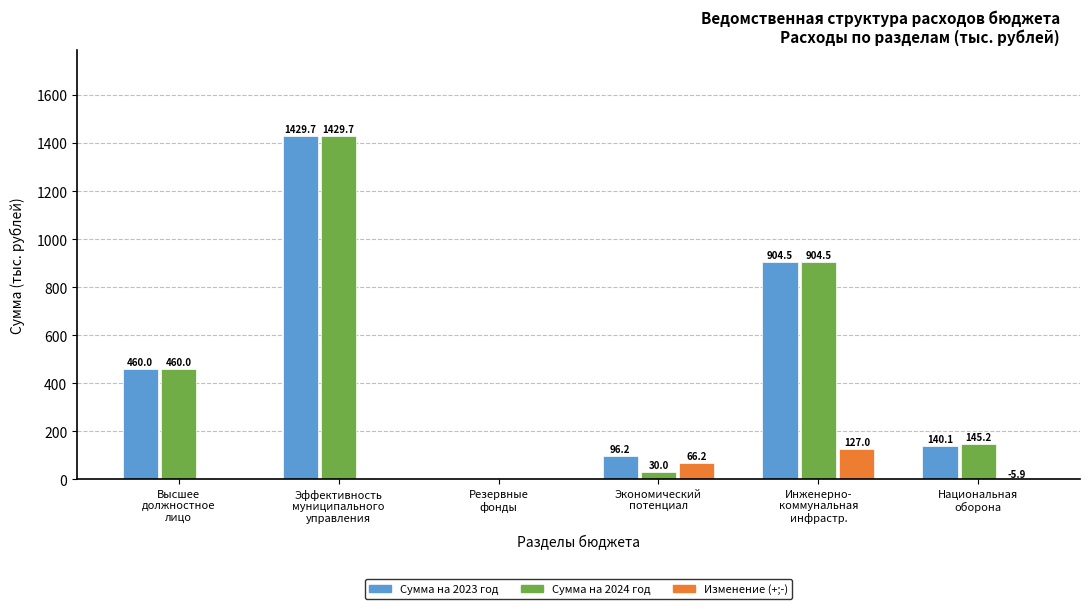

What is the sum of all Сумма на 2023 год values?

3030.5